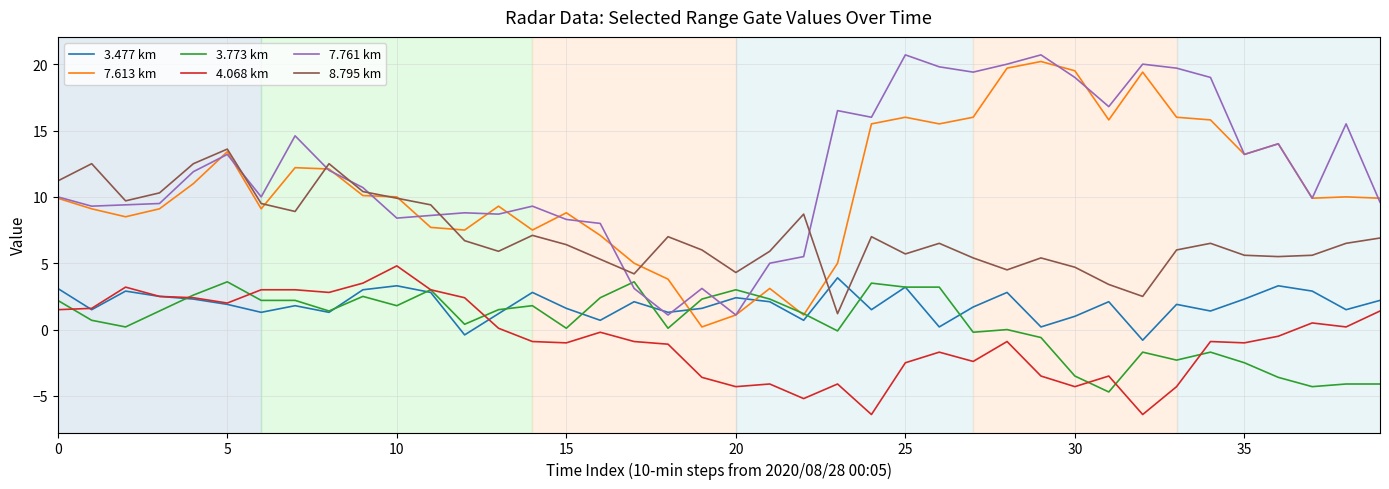

Which series has the largest total across all categories?

7.761 km